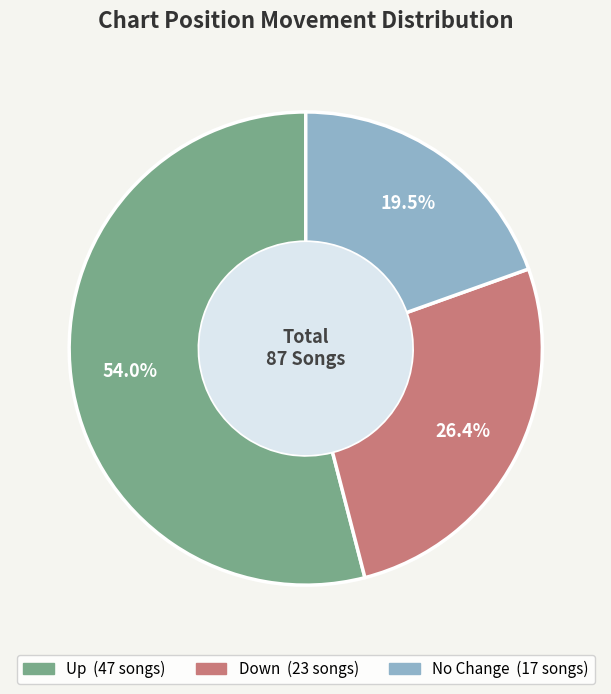

Does any single category account for the majority?

Yes